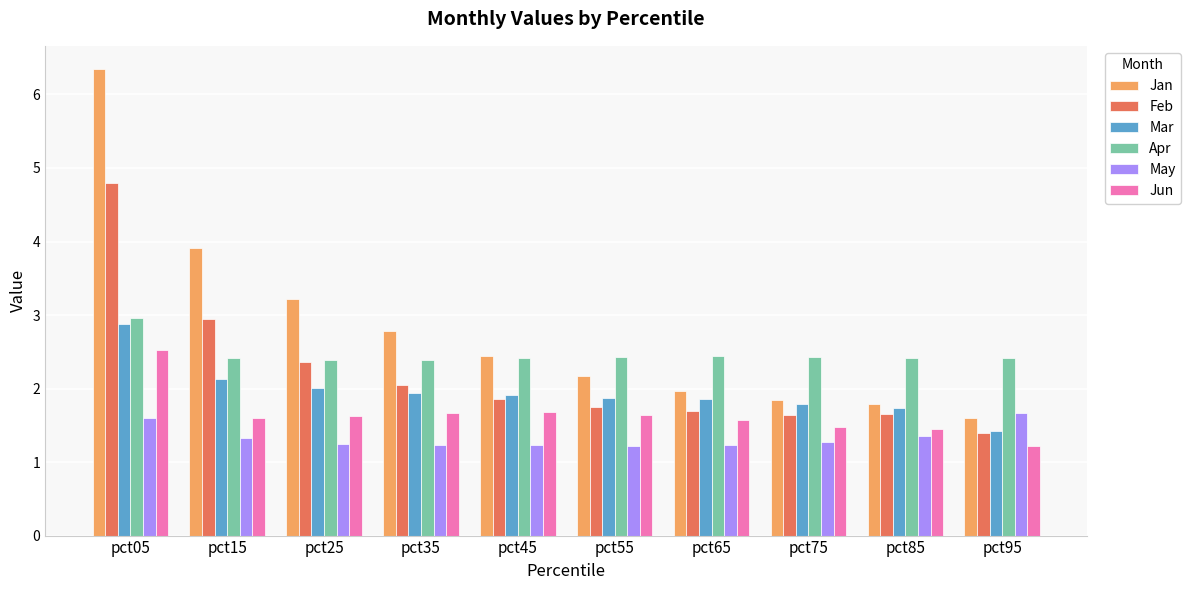

The Mar series shows 2.9 at pct05. True or false?

True